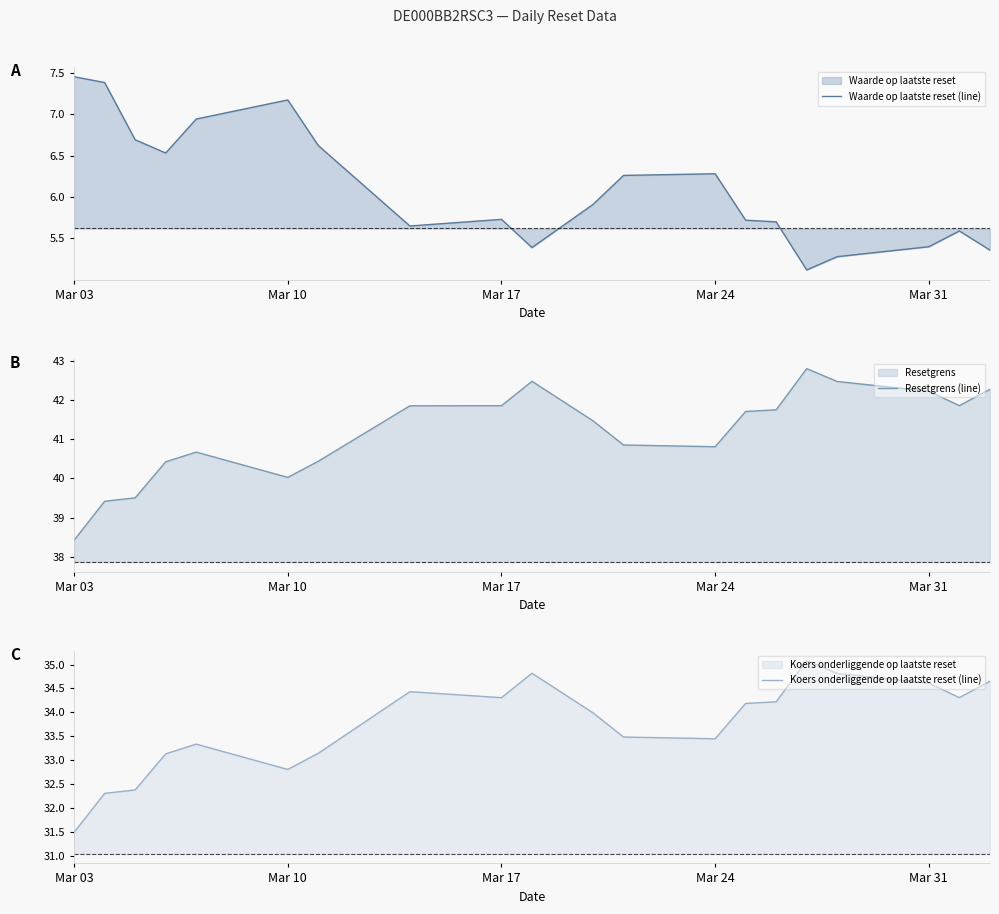

What is the value of the Resetgrens (line) point at the 8th from the left?

41.9